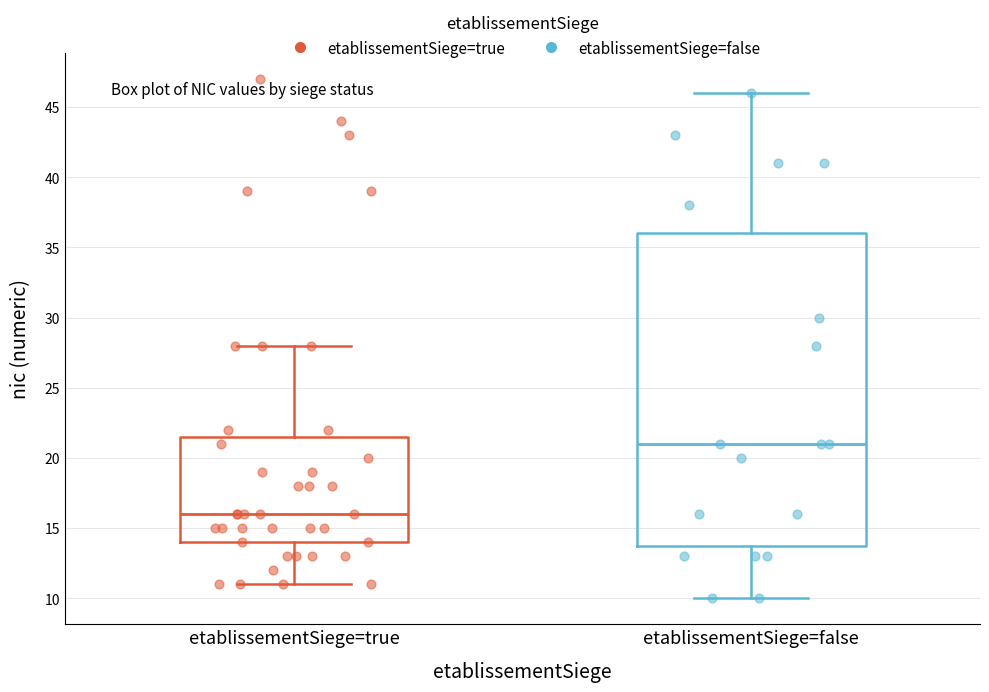

Where does the upper whisker of the box for etablissementSiege=false end on the y-axis? The values are not printed on the chart, so give them approximately, as read against the axis.

46.0